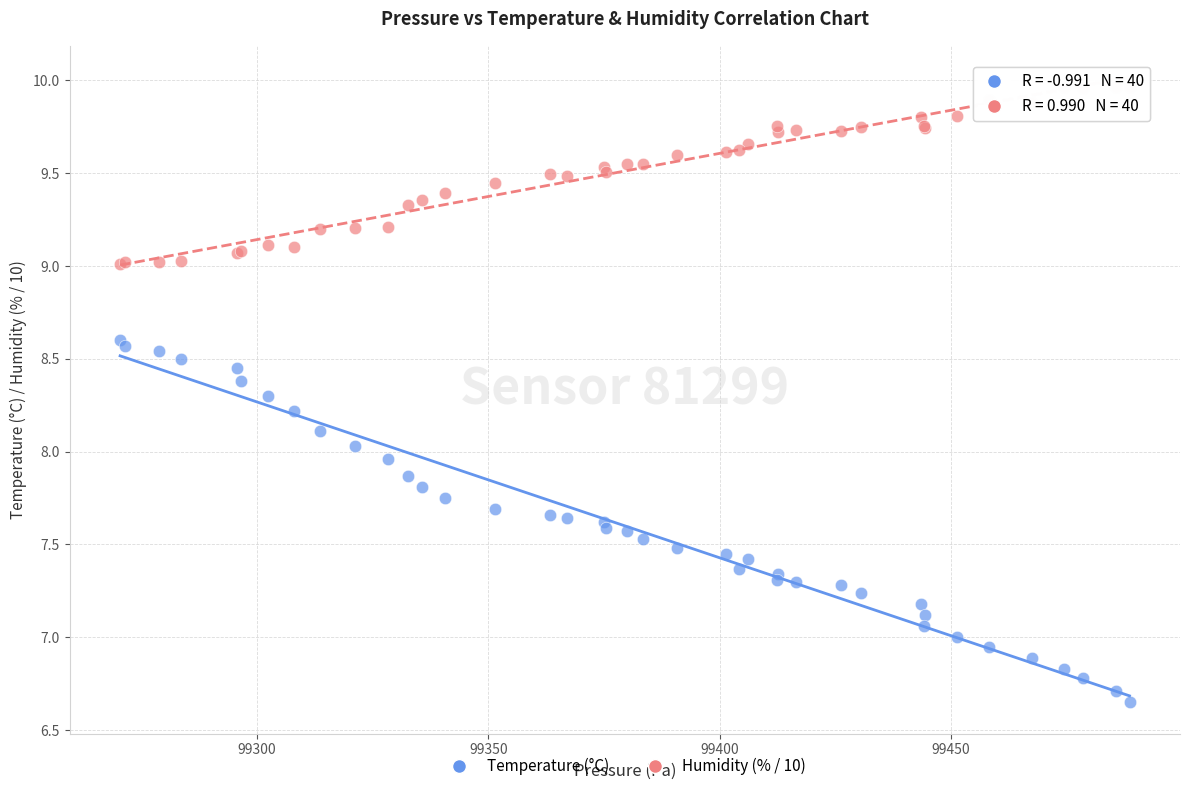

What are all the series names shown in the legend?

Temperature (°C), Humidity (% / 10)